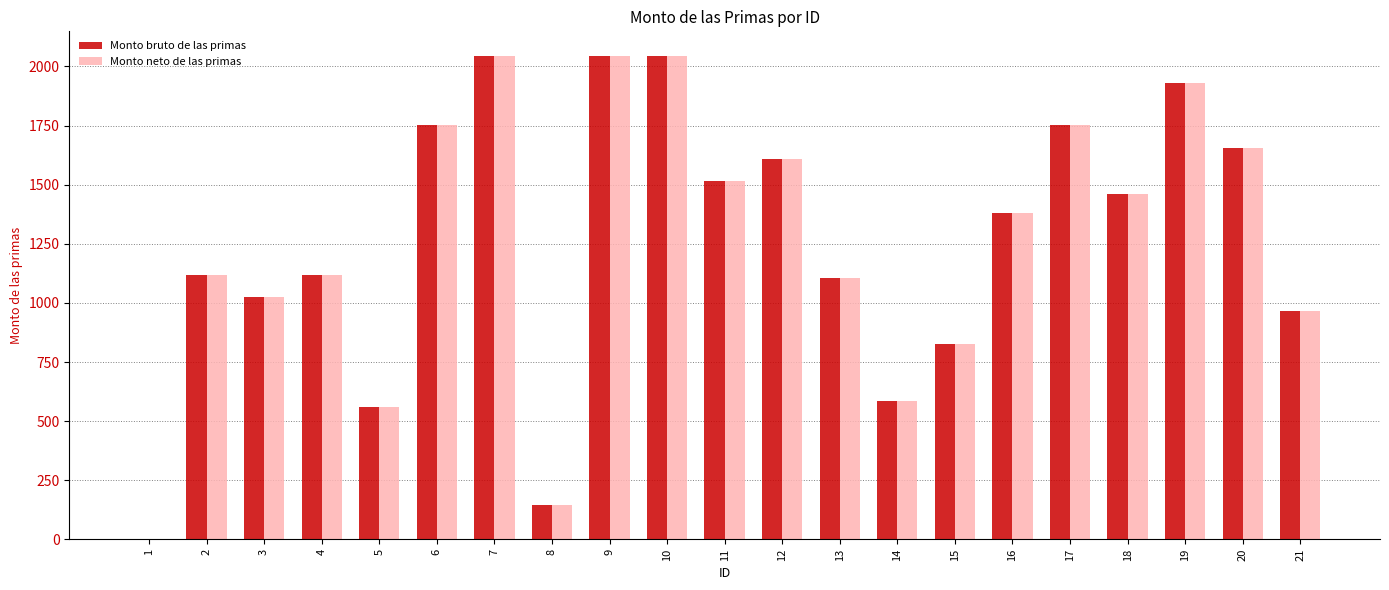

How many groups of bars are there?

21